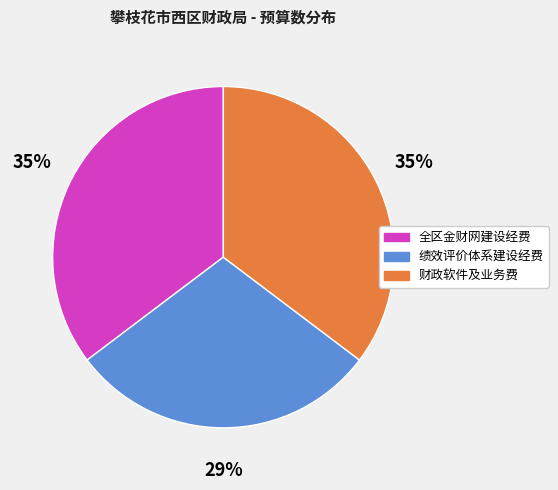

Do 绩效评价体系建设经费 and 全区金财网建设经费 together represent more than half of the pie?

Yes